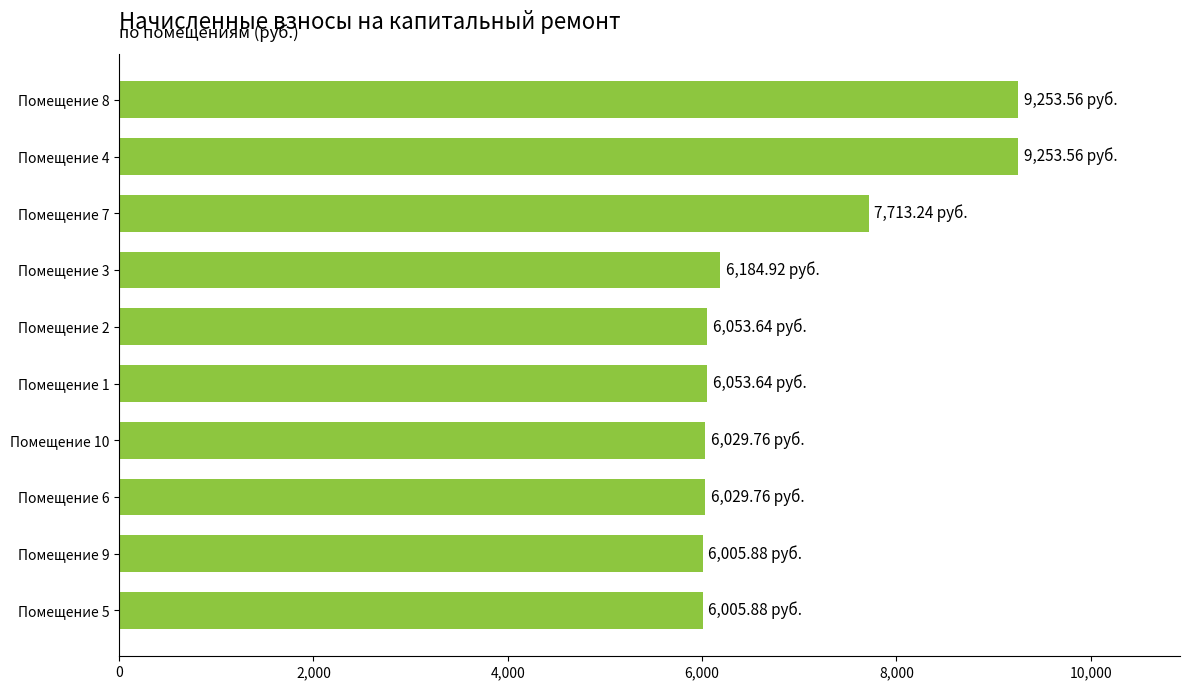

What is the change in value from Помещение 2 to Помещение 7?

+1659.6